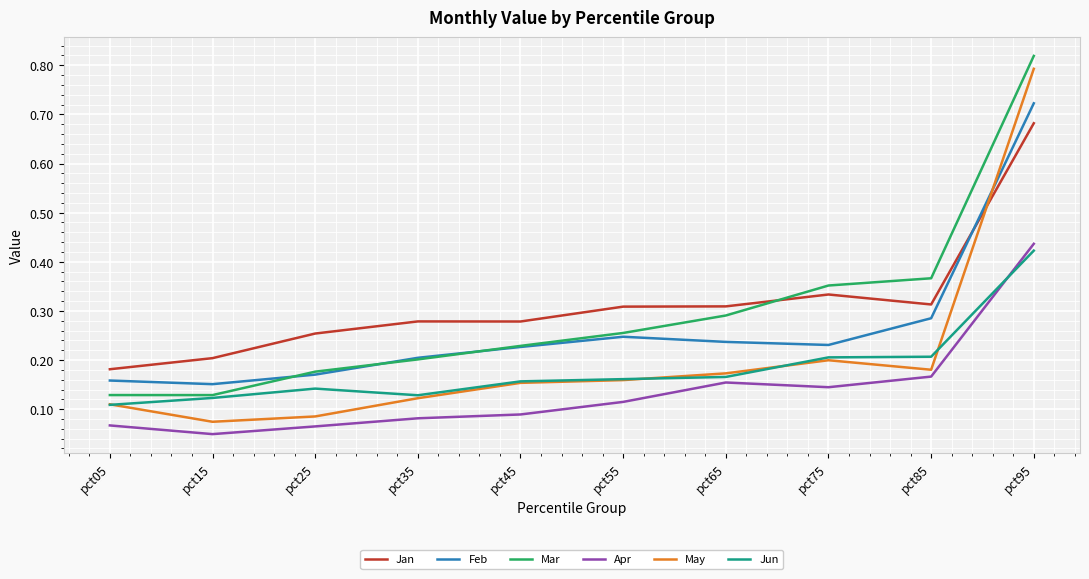

True or false: Jan and Feb intersect in this chart.

True